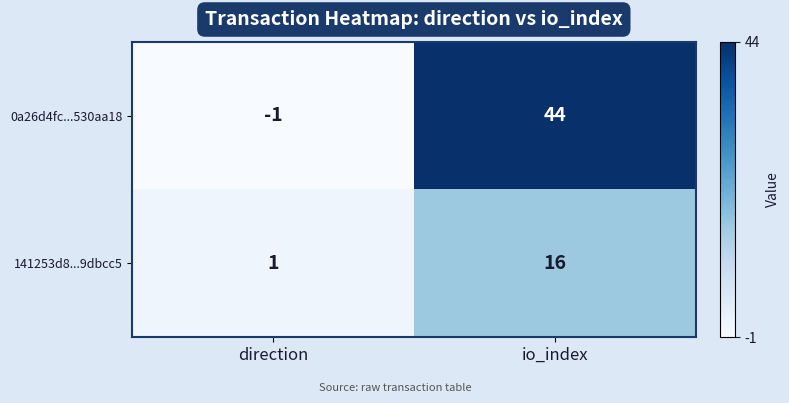

At direction, list the series in order from largest to smallest.

141253d8...9dbcc5, 0a26d4fc...530aa18